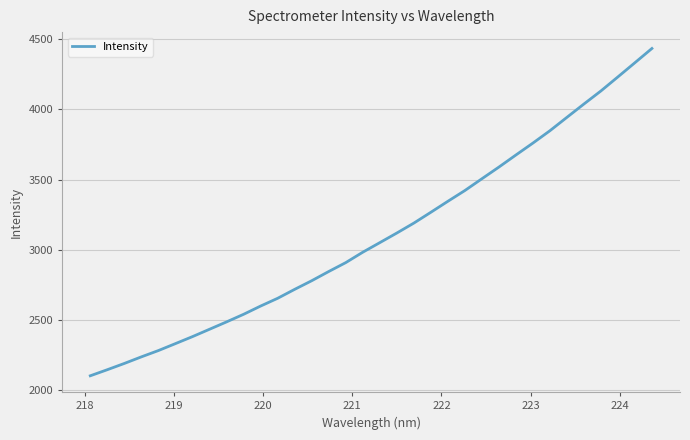

What is the minimum value shown in the chart?

2102.4